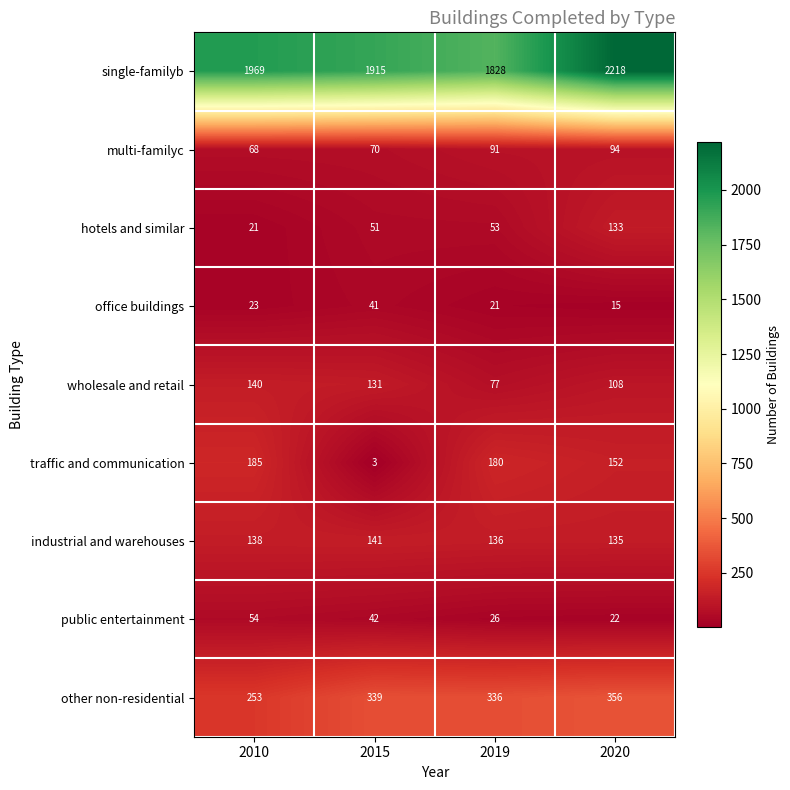

What is the difference between the highest and lowest values at 2020?

2203